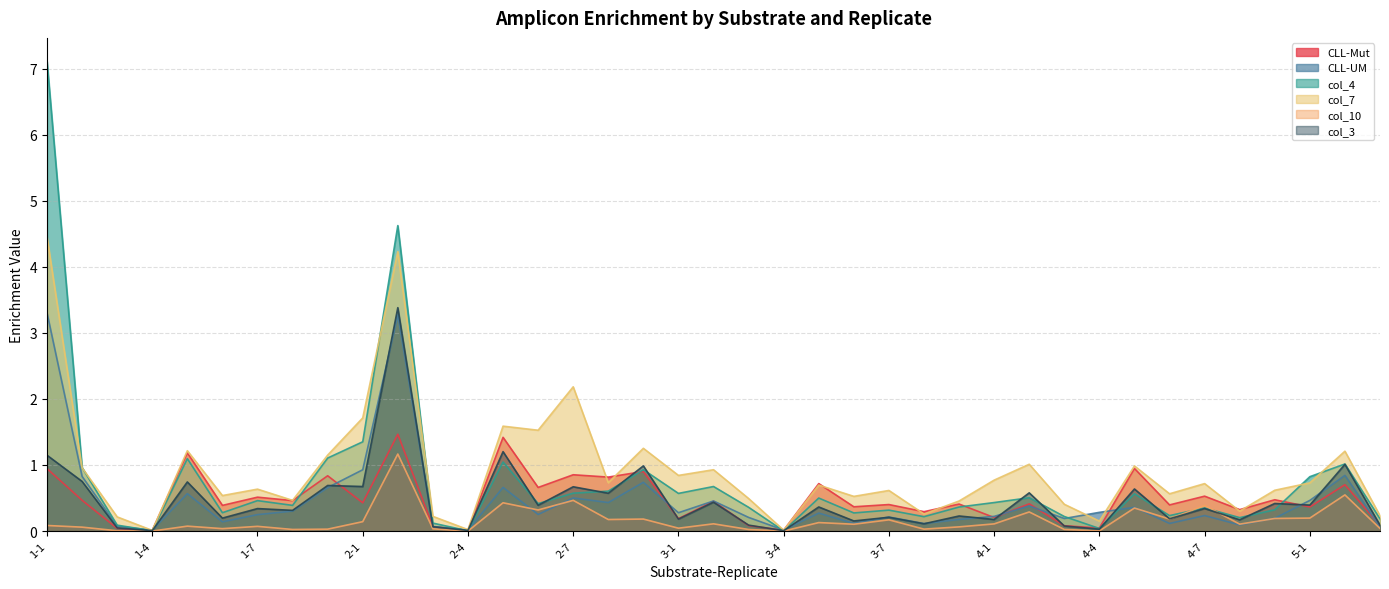

True or false: CLL-UM has a value of 0.0 at 3-4.

False